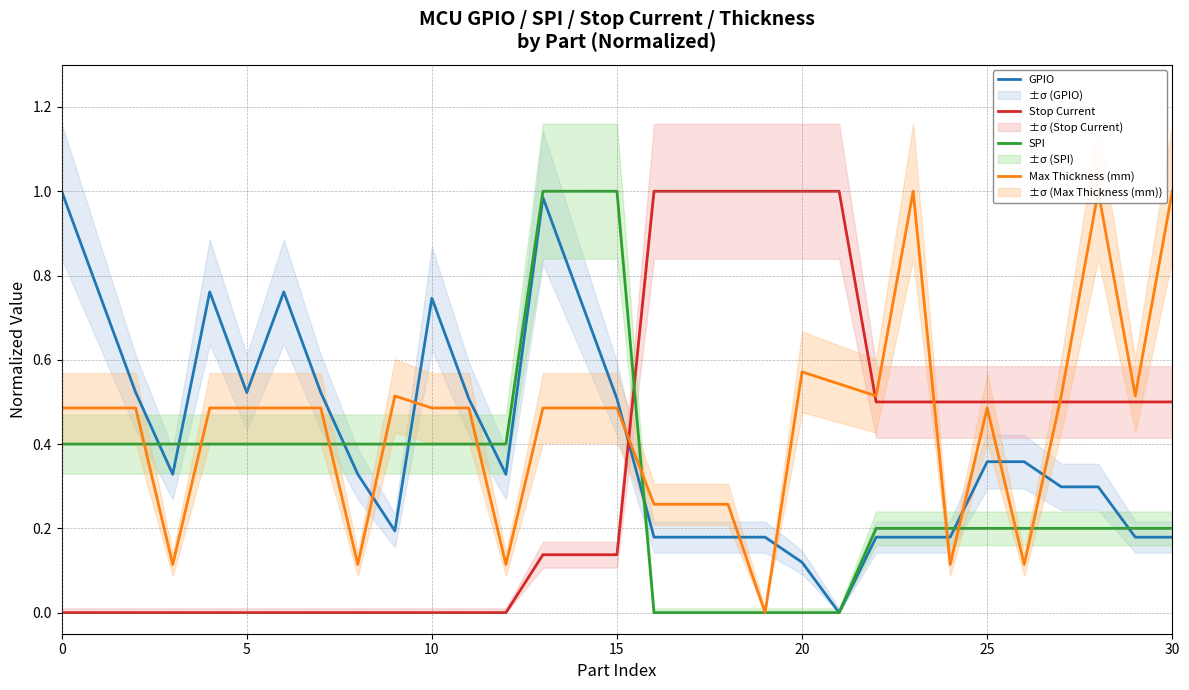

What is the difference between the maximum and second lowest values in the SPI series?

1.0